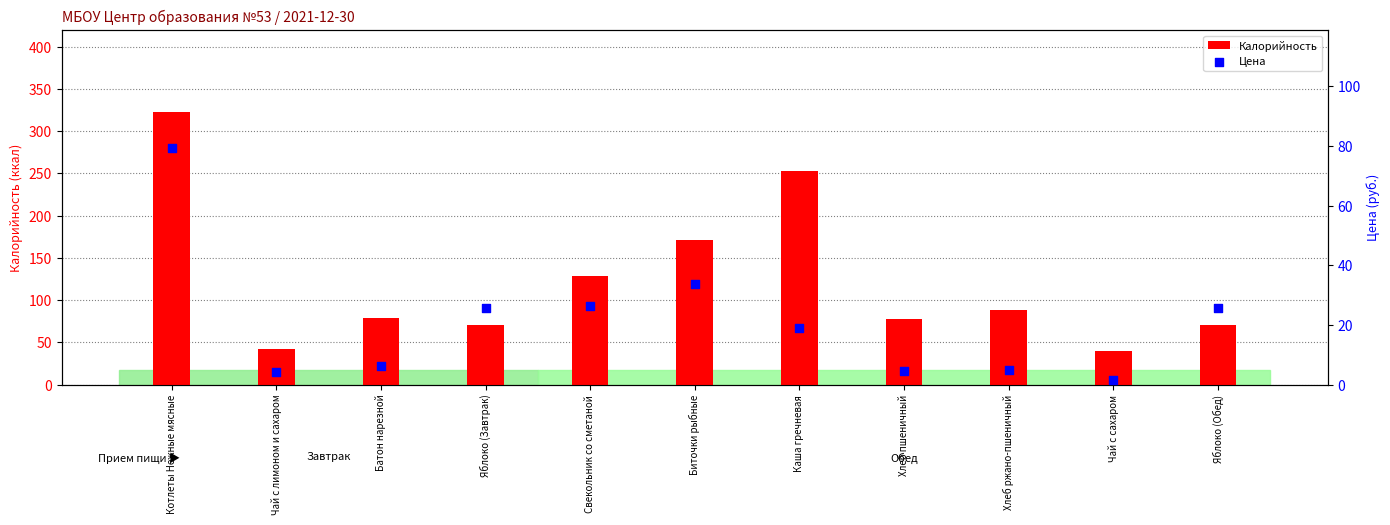

Which series reaches the maximum Y coordinate?

Калорийность